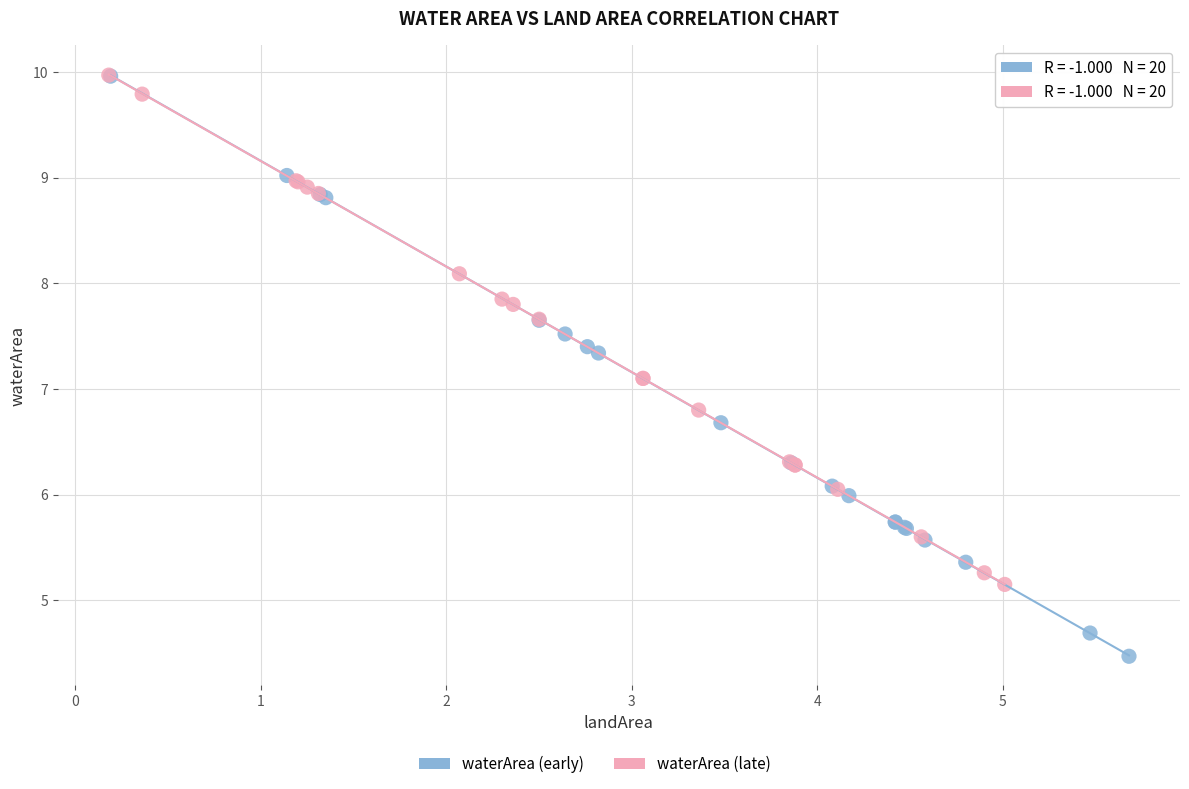

Which series has the largest Y range (max minus min)?

waterArea (early)